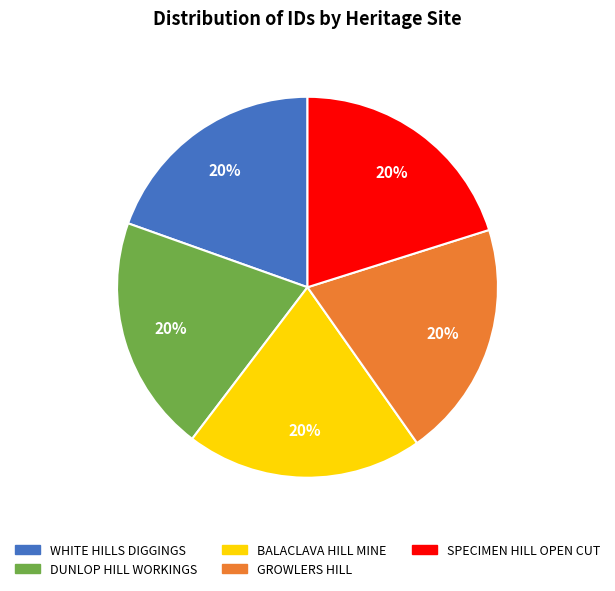

True or false: WHITE HILLS DIGGINGS accounts for 32% of the total.

False